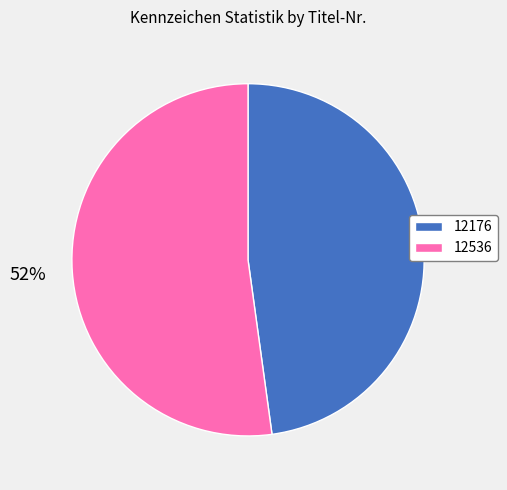

What percentage is the 12536 slice, to the nearest percent?

52%